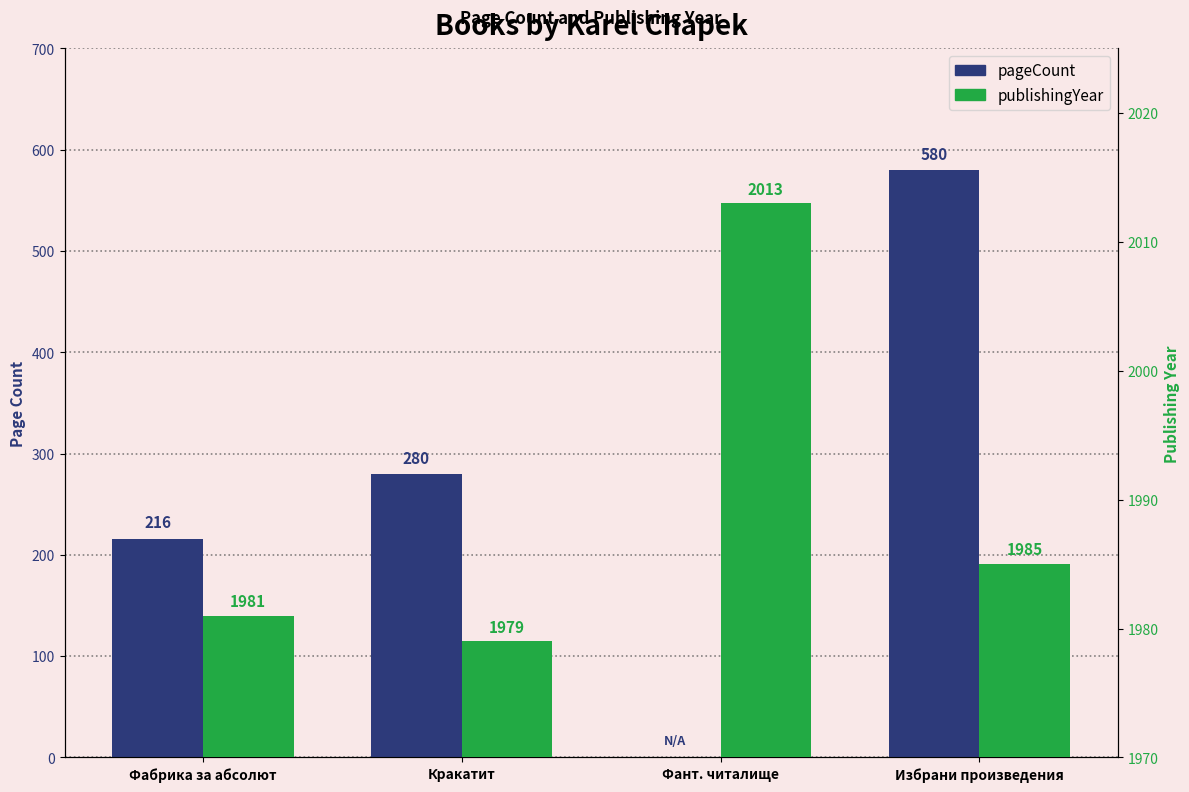

At how many categories does at least one series exceed 622?

4